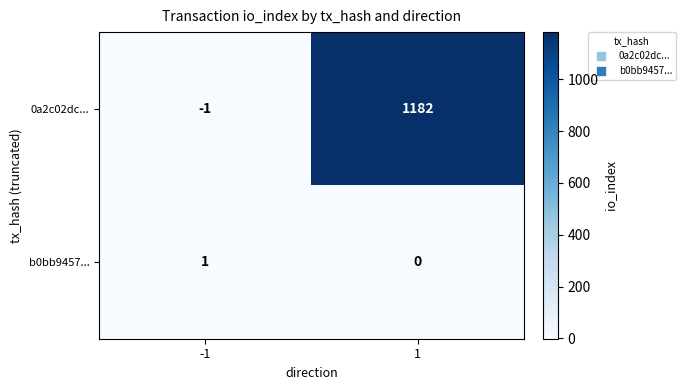

List the series in order of their peak value, lowest first.

b0bb9457..., 0a2c02dc...